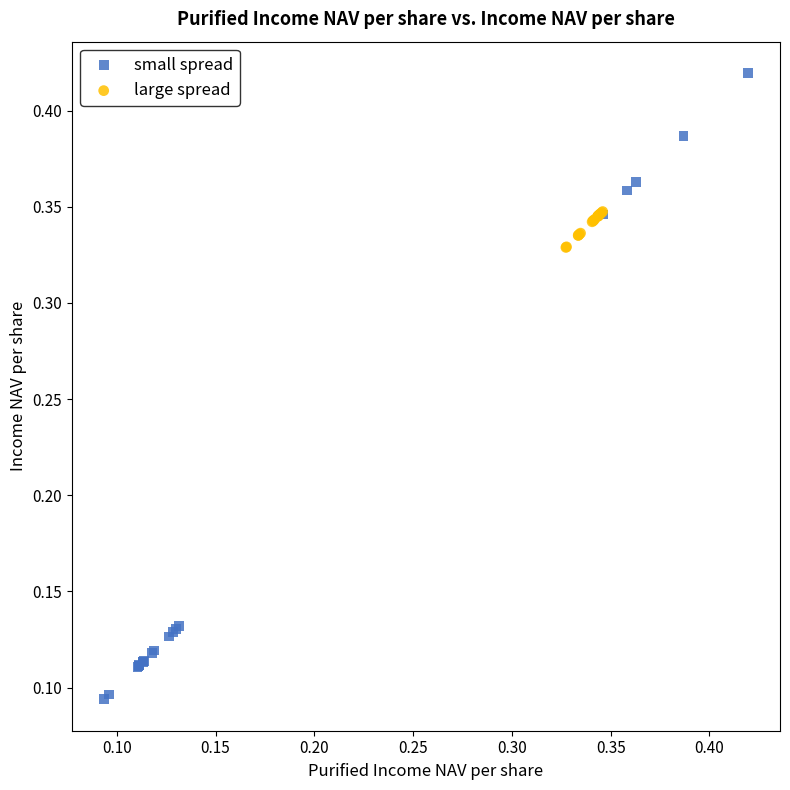

Which series reaches the maximum Y coordinate?

small spread